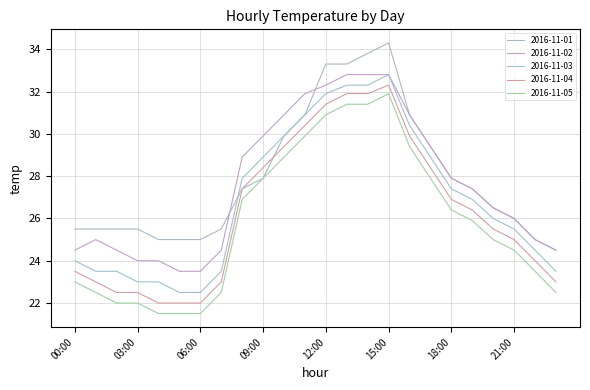

At which label is 2016-11-02 closest to 28?

18:00